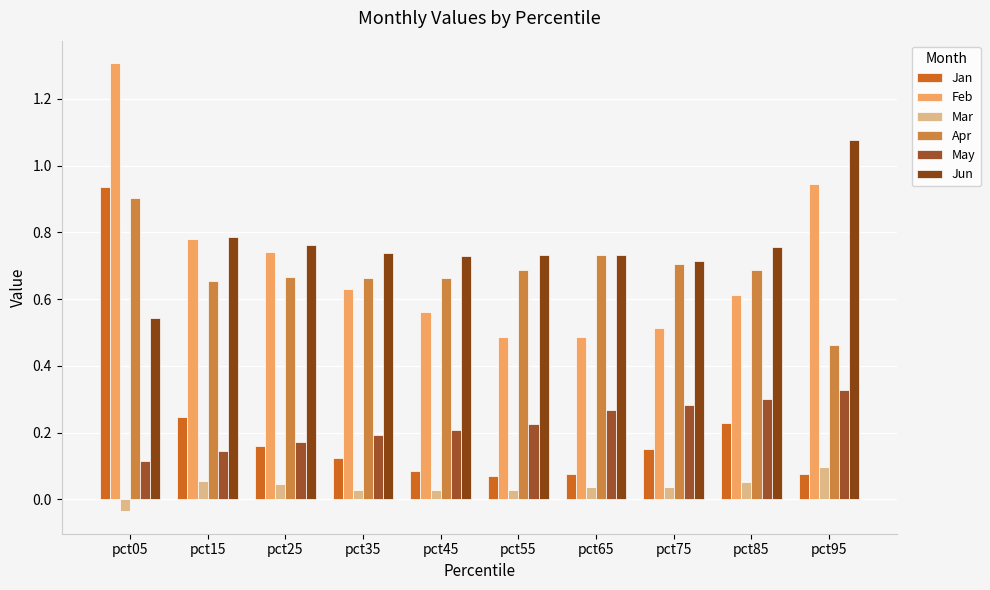

What is the difference between the highest and lowest values at pct05?

1.3